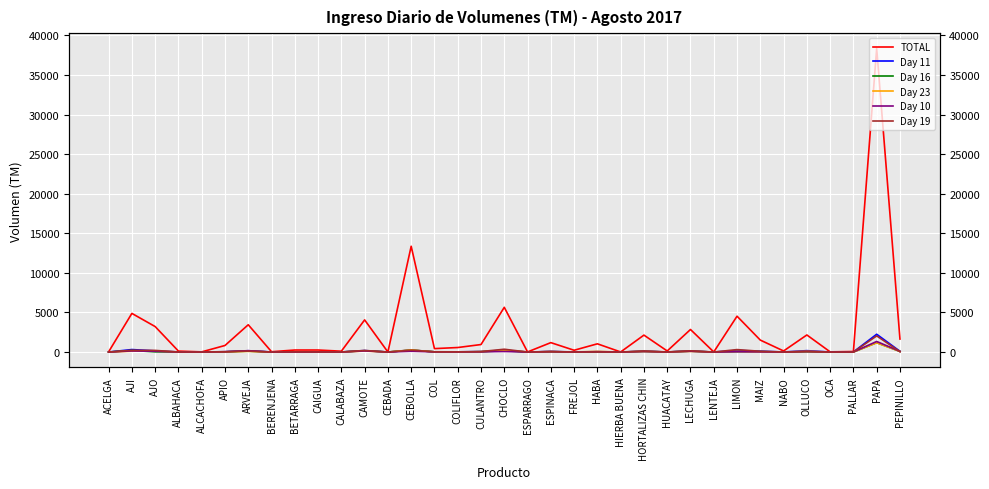

How many data points in TOTAL are above 570?

17